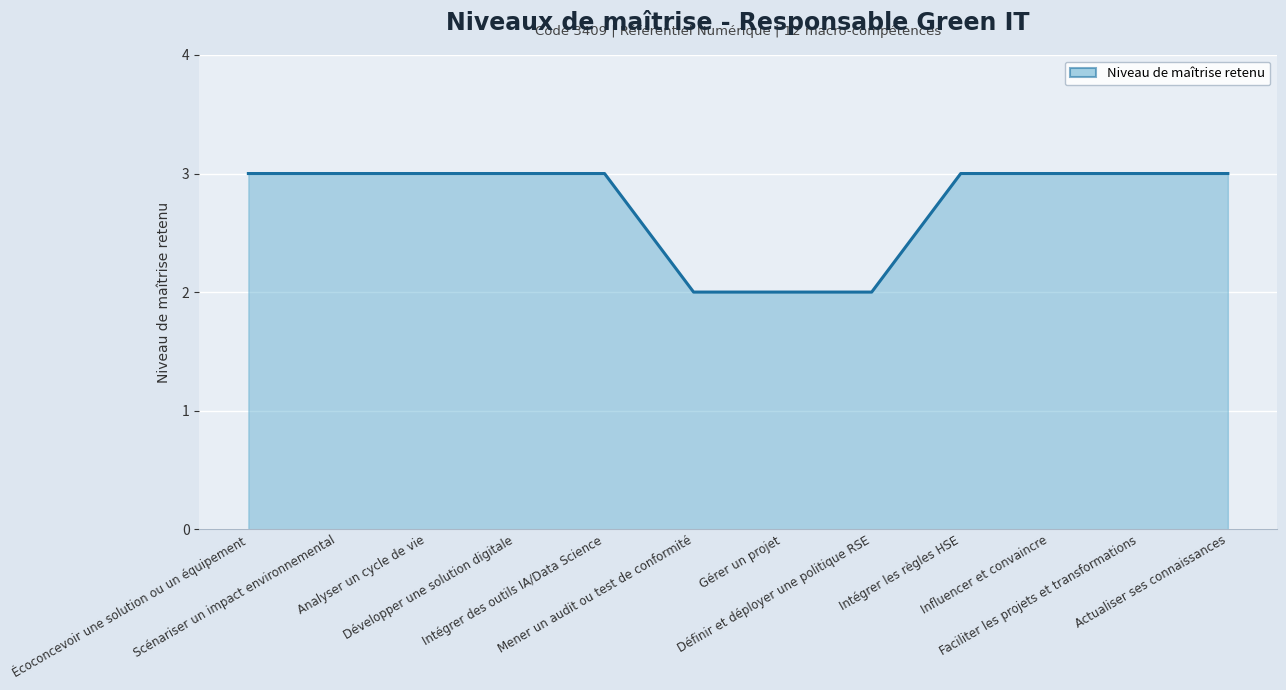

How many values are between 3 and 4?

9